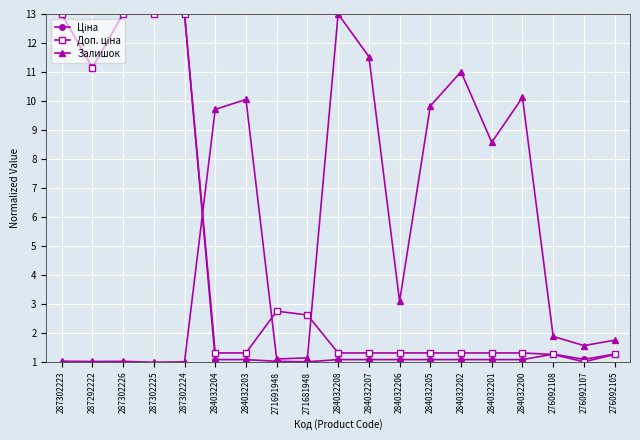

What is the total value across all series at 284032207?

13.9